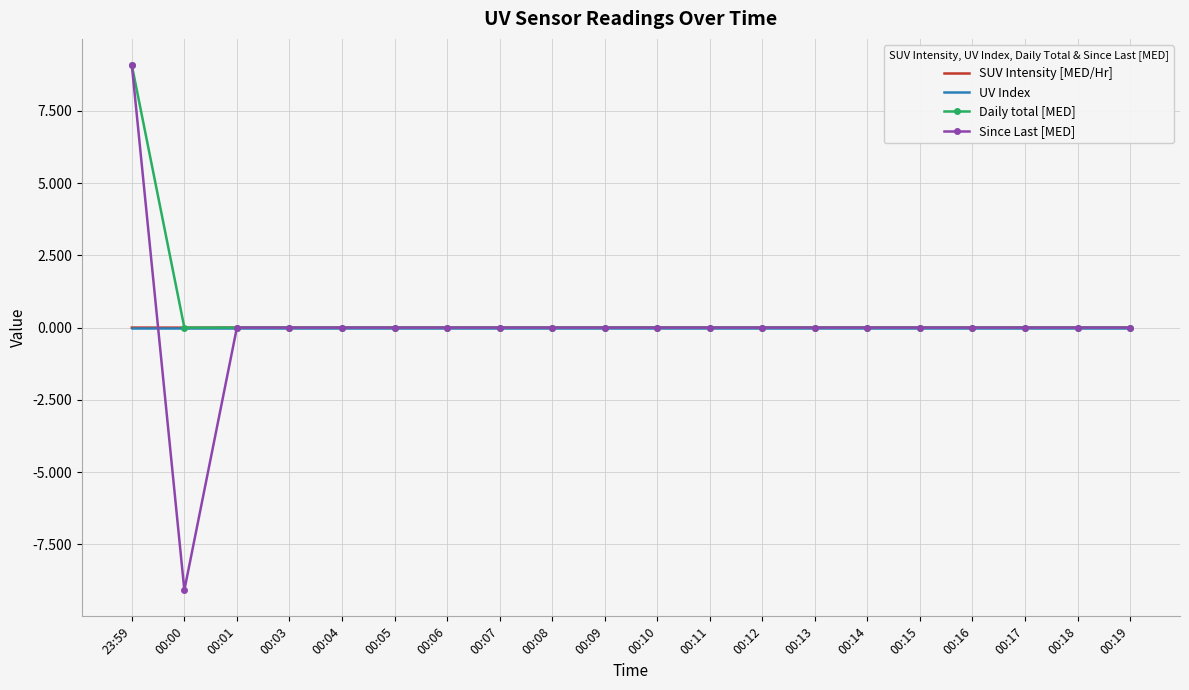

At which category is the sum across all series the highest?

23:59